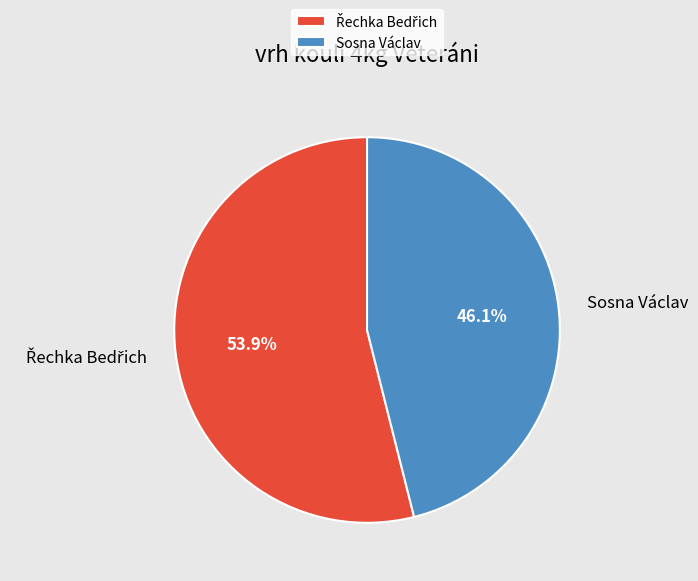

Is it true that Sosna Václav is 46% of the pie?

True